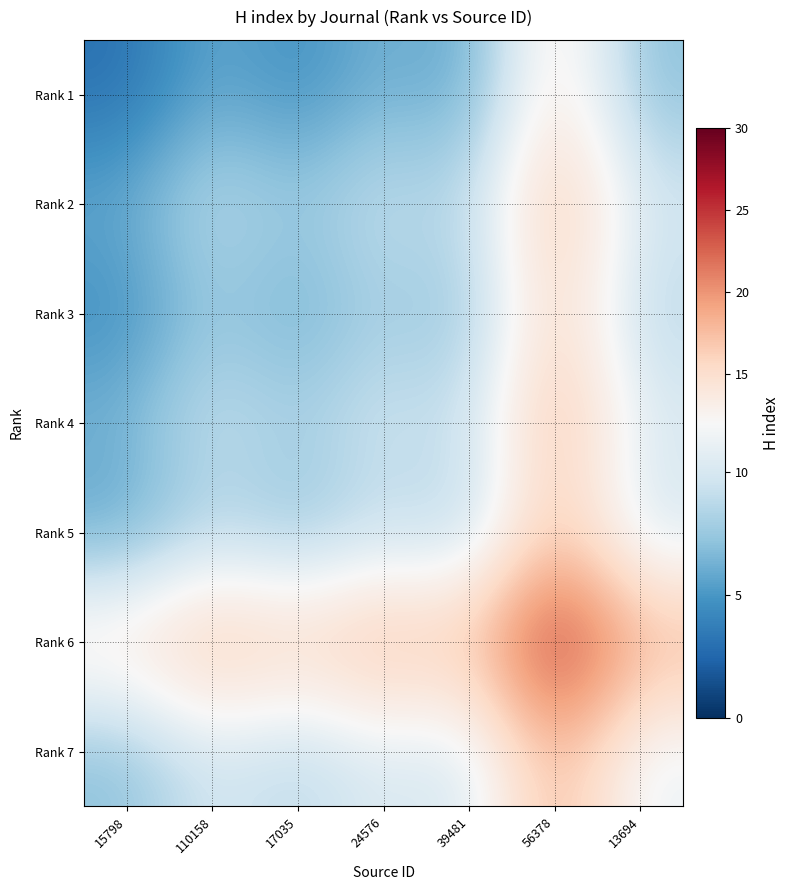

Reading left to right, transcribe all the data shown in this chart.

Rank 1: 15798=3.0	110158=6.0	17035=4.5	24576=6.5	39481=5.5	56378=14.5	13694=7.0
Rank 2: 15798=6.0	110158=9.0	17035=7.5	24576=9.5	39481=8.5	56378=17.5	13694=10.0
Rank 3: 15798=4.5	110158=7.5	17035=6.0	24576=8.0	39481=7.0	56378=16.0	13694=8.5
Rank 4: 15798=6.5	110158=9.5	17035=8.0	24576=10.0	39481=9.0	56378=18.0	13694=10.5
Rank 5: 15798=5.5	110158=8.5	17035=7.0	24576=9.0	39481=8.0	56378=17.0	13694=9.5
Rank 6: 15798=14.5	110158=17.5	17035=16.0	24576=18.0	39481=17.0	56378=26.0	13694=18.5
Rank 7: 15798=7.0	110158=10.0	17035=8.5	24576=10.5	39481=9.5	56378=18.5	13694=11.0